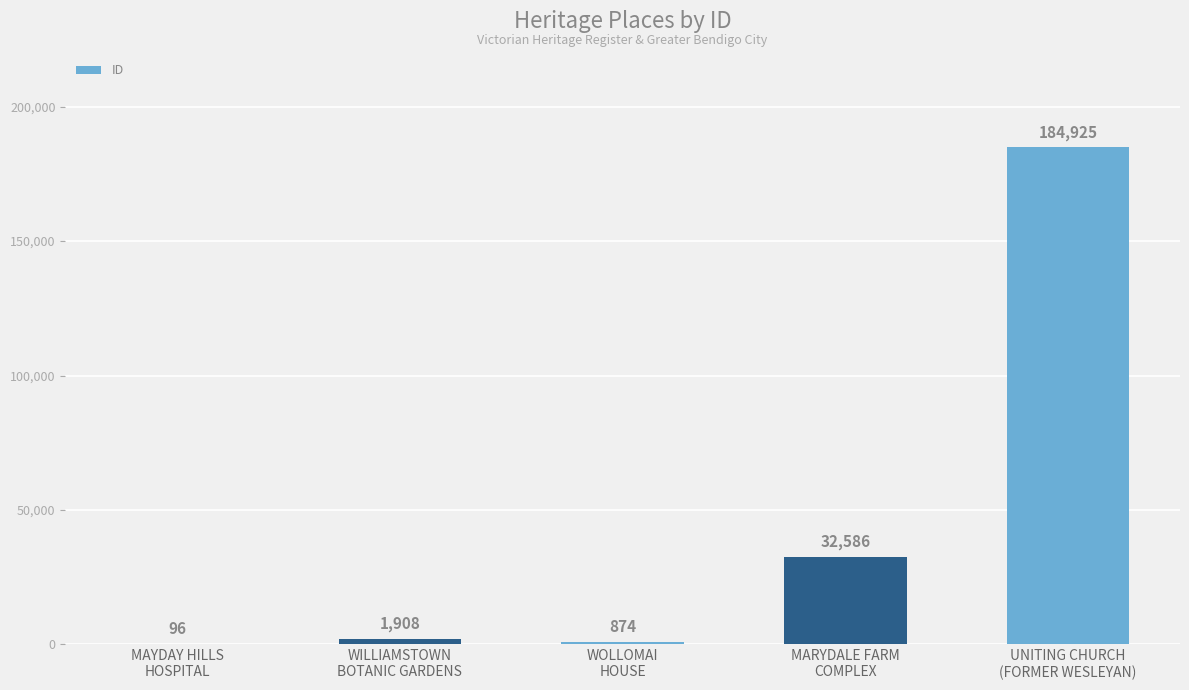

True or false: the data shows 47624 at MARYDALE FARM
COMPLEX.

False